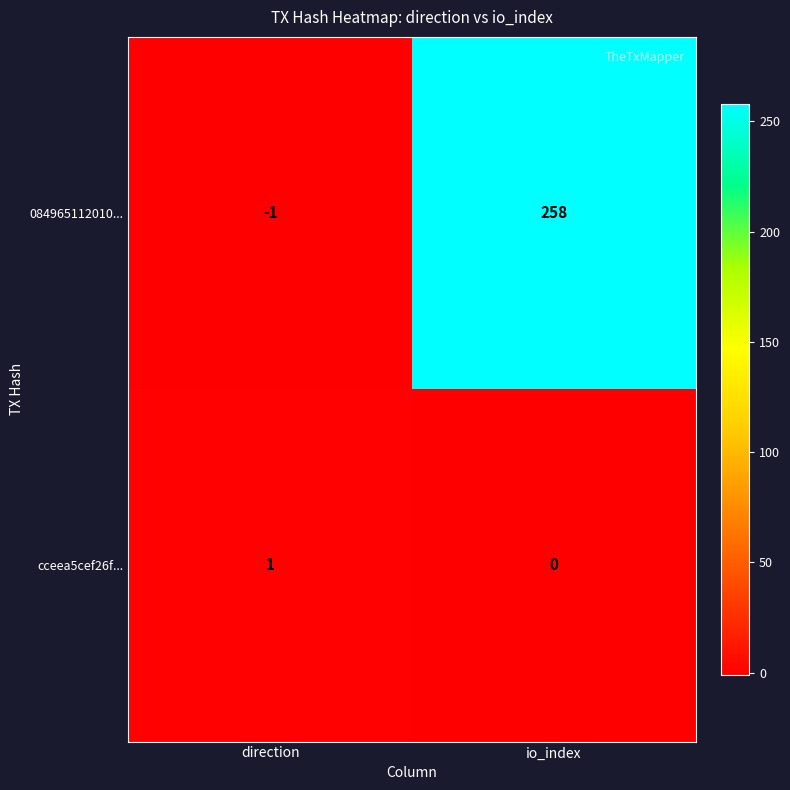

Count the number of data series in this chart.

2